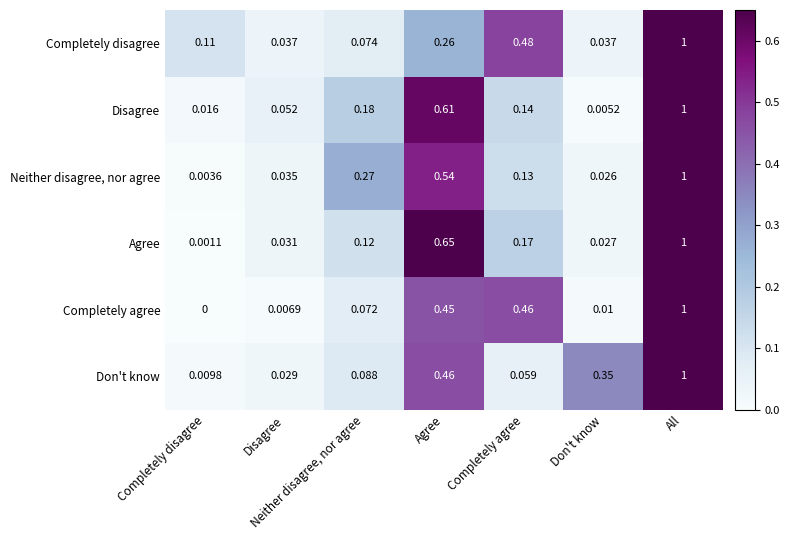

Which series has the largest range (max minus min)?

Completely agree